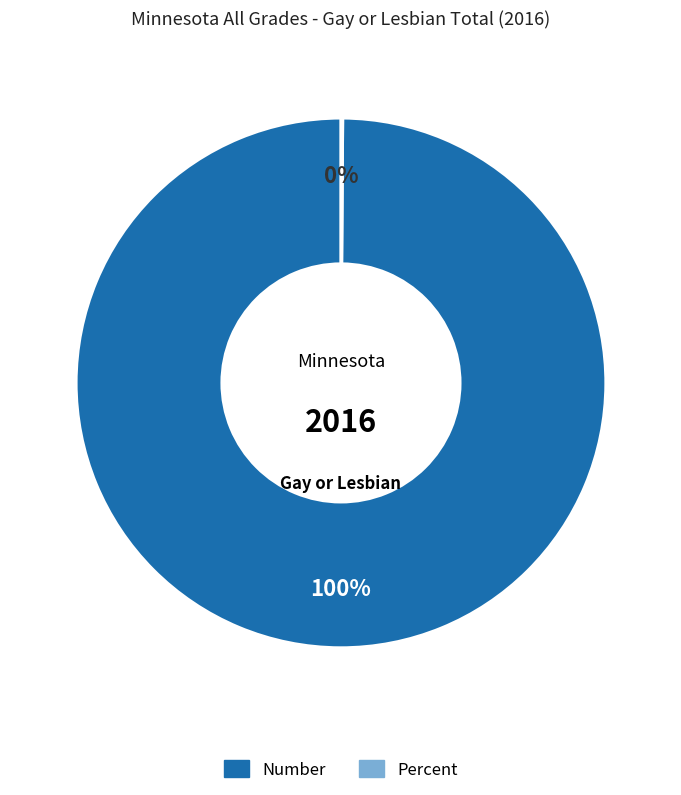

Is there a majority slice in this chart?

Yes